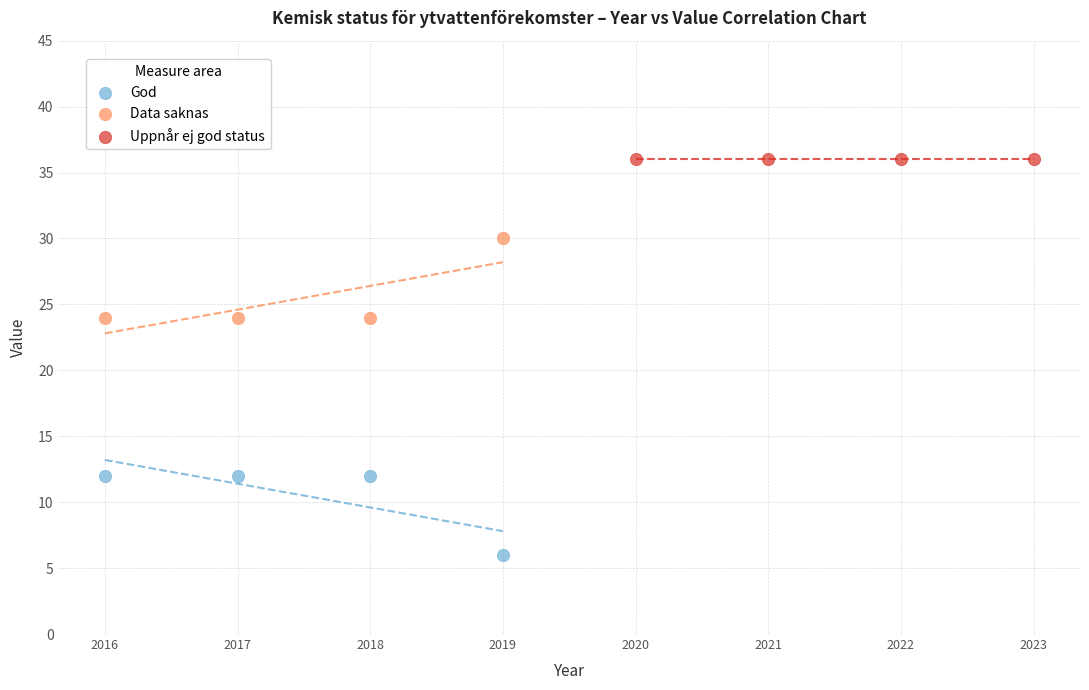

Which series contains the highest Y value?

Uppnår ej god status